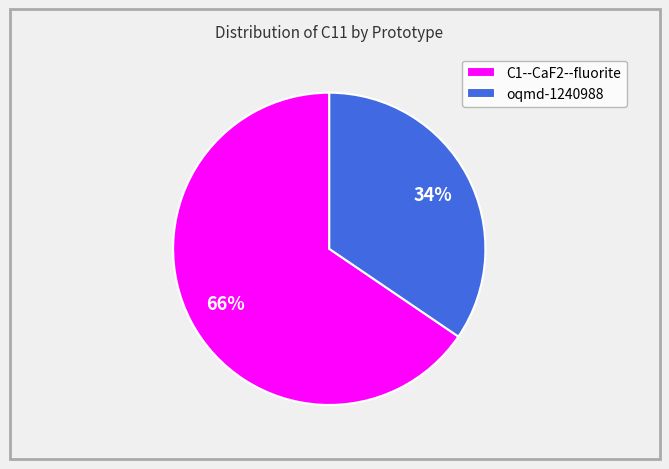

Between C1--CaF2--fluorite and oqmd-1240988, which is larger?

C1--CaF2--fluorite